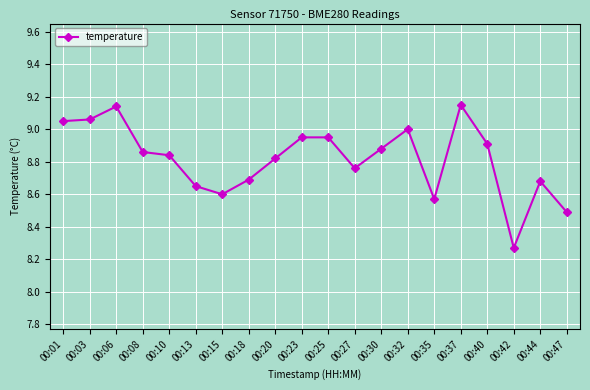

Approximately how many times larger is the value at 00:25 compared to 00:20?

1.0